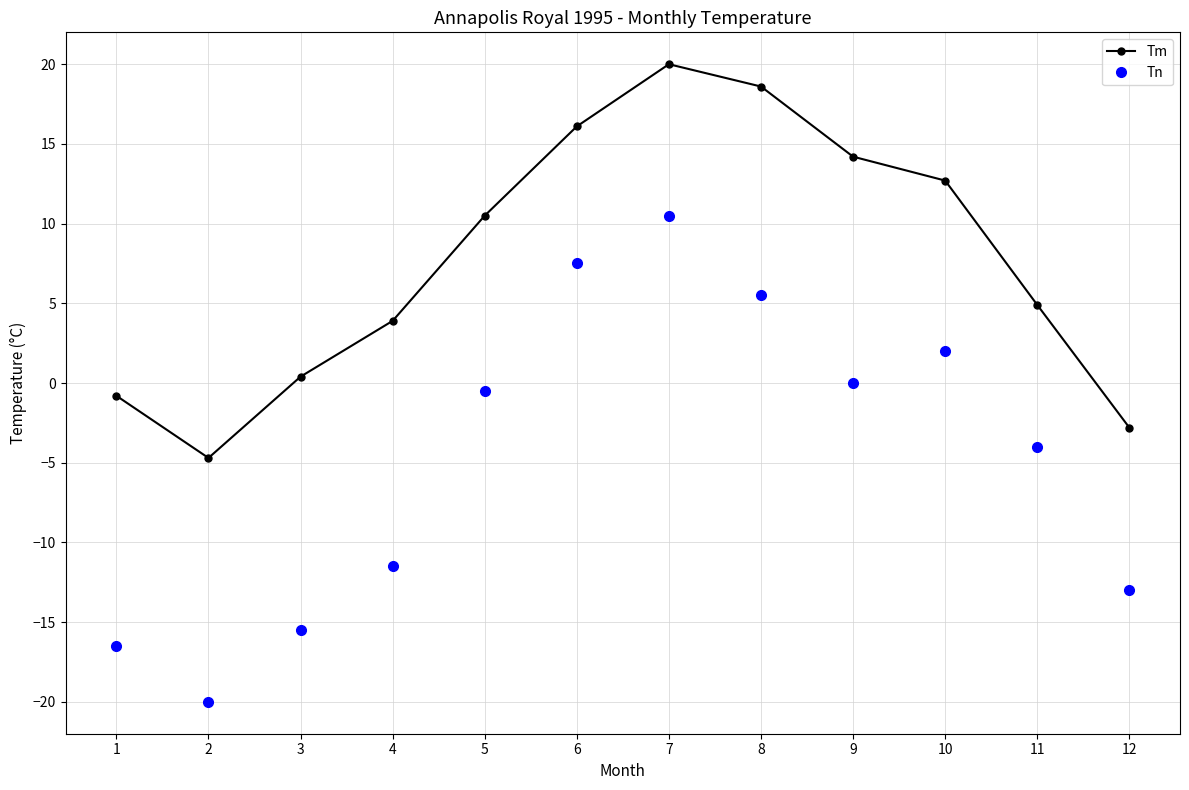

At which category does Tm reach its first local valley?

2